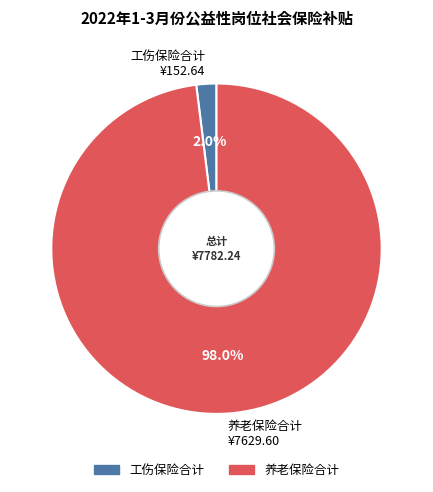

Is 工伤保险合计 ¥152.64 the majority of the pie?

No